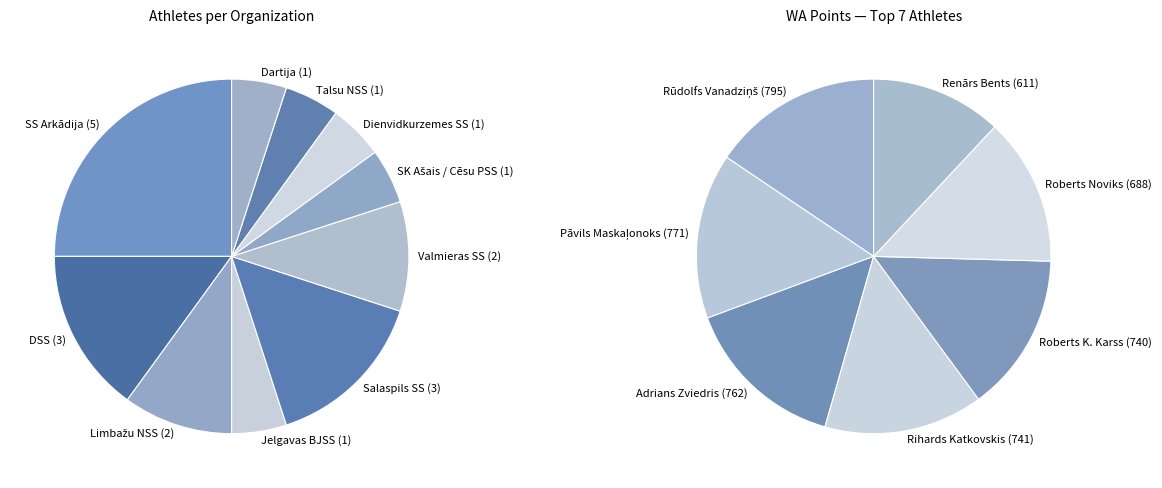

What is the change in value from SS Arkādija to Talsu NSS?

-4